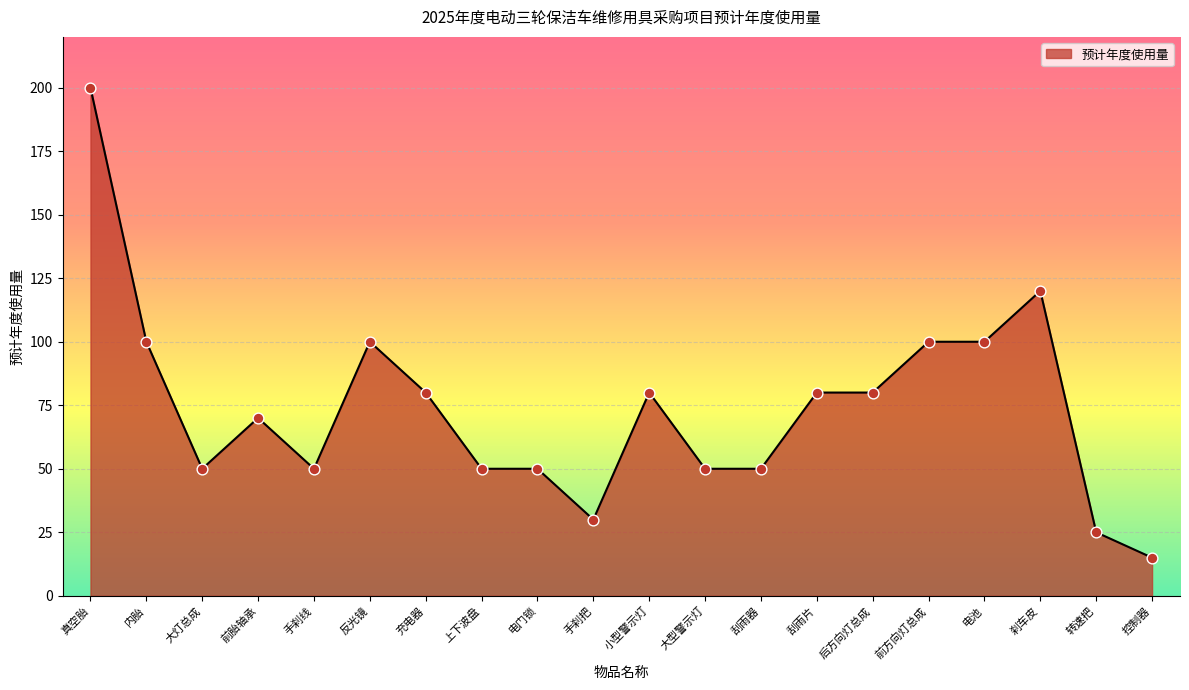

Approximately how many times larger is the value at 前方向灯总成 compared to 反光镜?

1.0